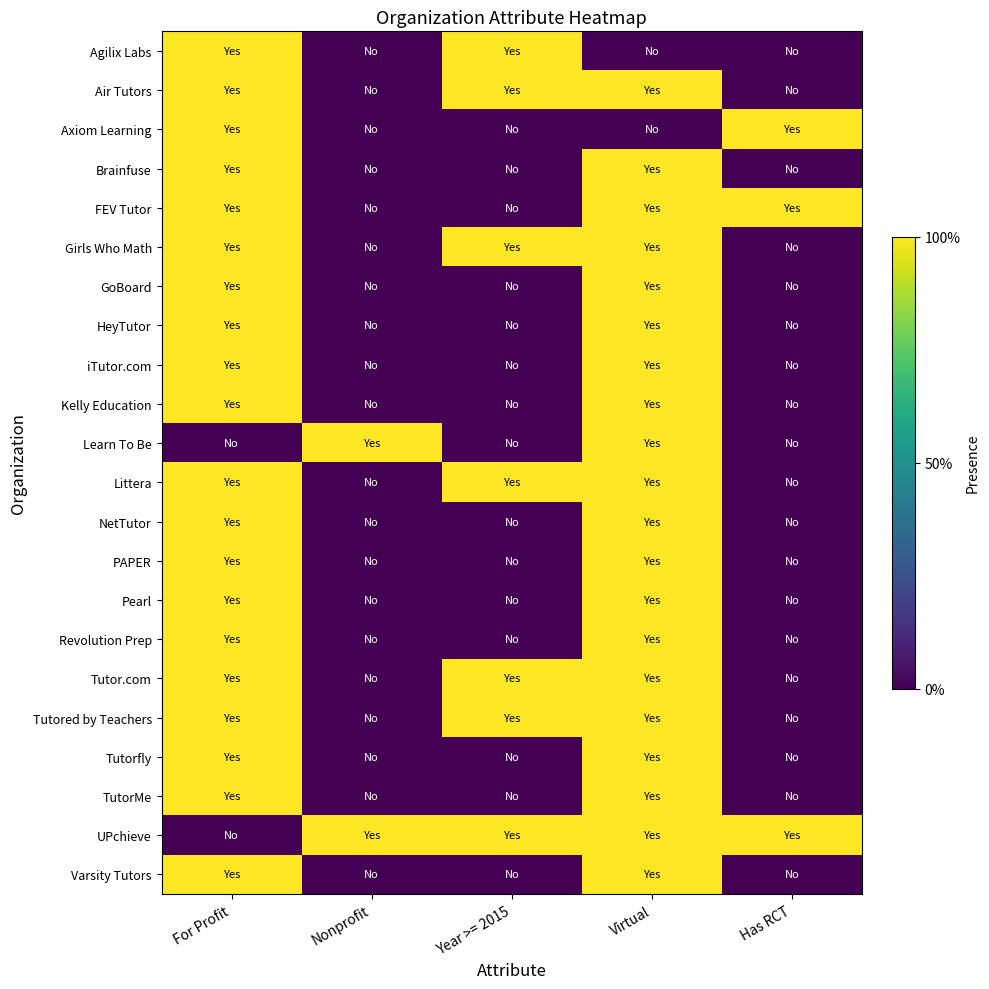

List the series in order of their peak value, lowest first.

Agilix Labs, Air Tutors, Axiom Learning, Brainfuse, FEV Tutor, Girls Who Math, GoBoard, HeyTutor, iTutor.com, Kelly Education, Learn To Be, Littera, NetTutor, PAPER, Pearl, Revolution Prep, Tutor.com, Tutored by Teachers, Tutorfly, TutorMe, UPchieve, Varsity Tutors